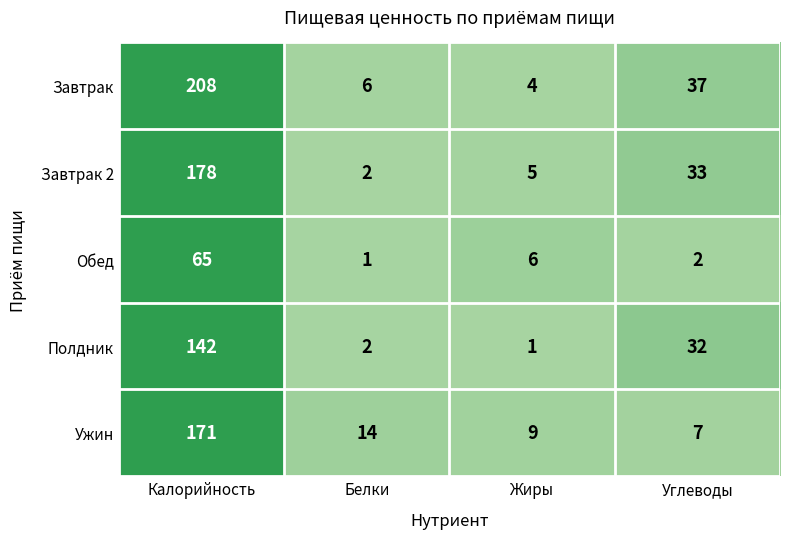

True or false: Полдник has a value of 2 at Белки.

True